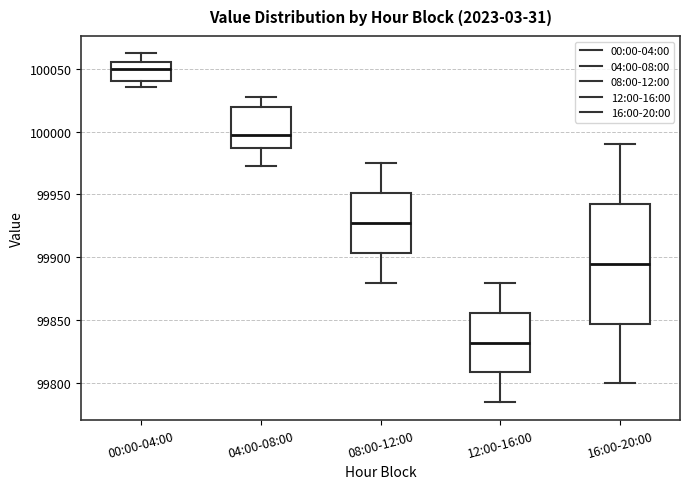

Reading left to right, transcribe this box plot: for each box, give where its median line is, the range the box spans, and where its two whiskers end, as read against the y-axis. The values are not printed on the chart, so give them approximately, as read against the axis.

00:00-04:00: median 100050, box 100040 to 100055, whiskers 100035 to 100060
04:00-08:00: median 100000, box 99985 to 100020, whiskers 99975 to 100025
08:00-12:00: median 99930, box 99905 to 99950, whiskers 99880 to 99975
12:00-16:00: median 99835, box 99810 to 99855, whiskers 99785 to 99880
16:00-20:00: median 99895, box 99850 to 99945, whiskers 99800 to 99990